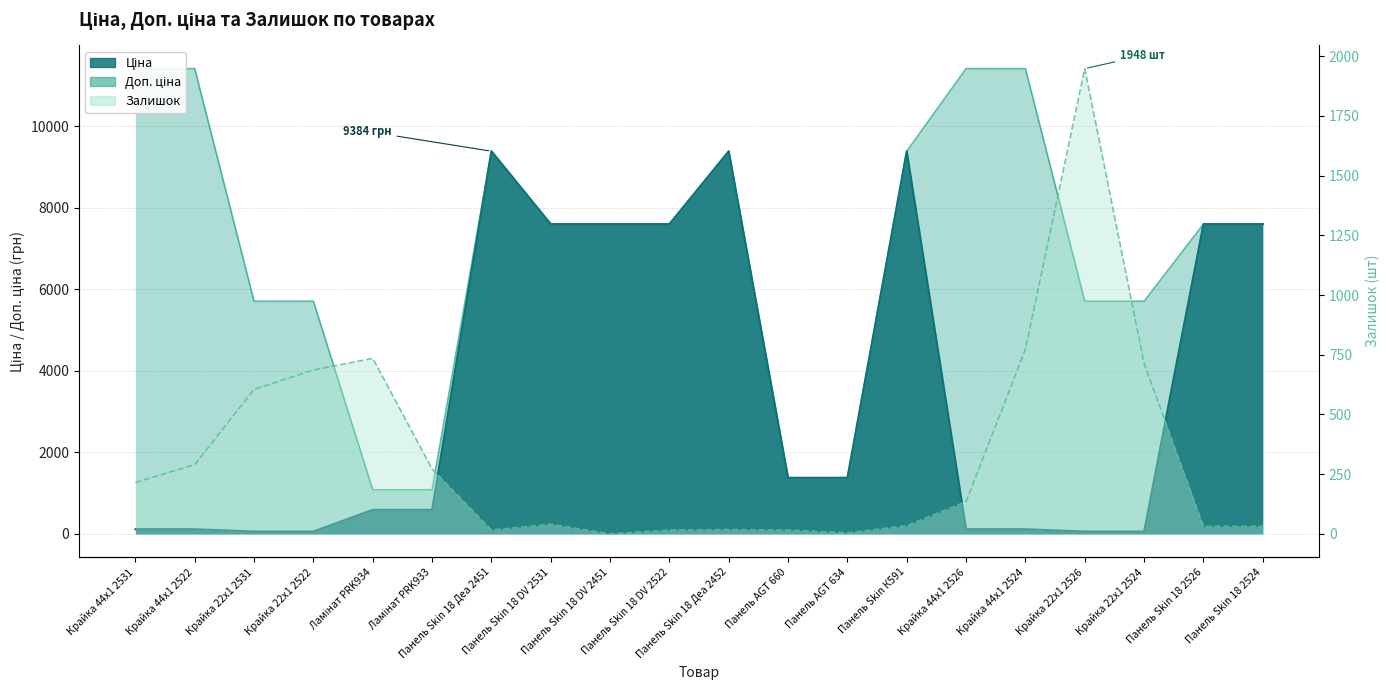

How many lines are shown in the chart?

3